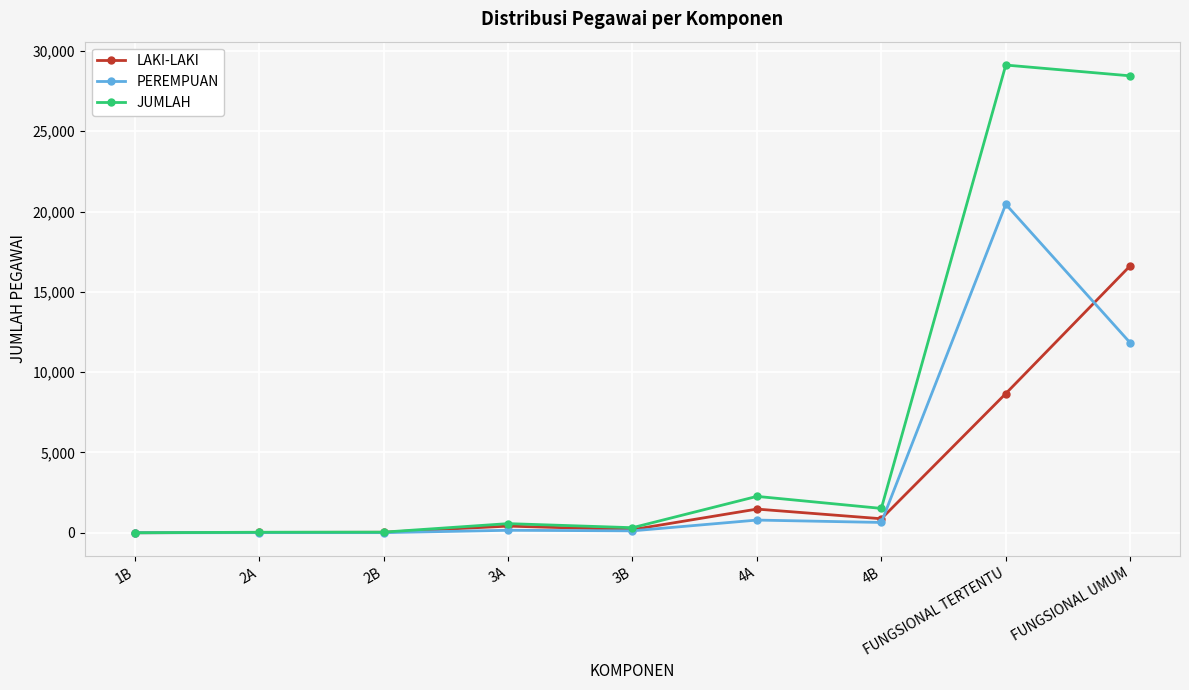

True or false: LAKI-LAKI has more than 0 points higher than both neighbors.

True